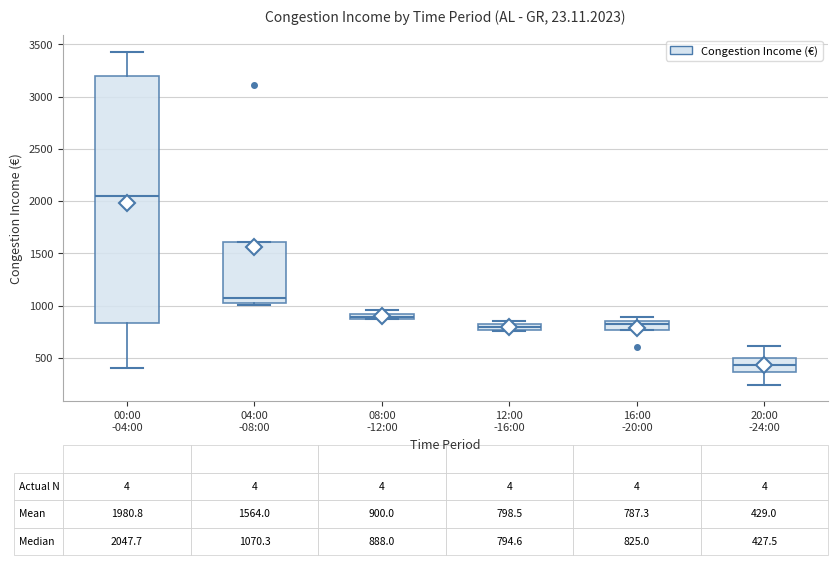

Comparing the boxes themselves (not the whiskers), which one is the tallest?

00:00 -04:00